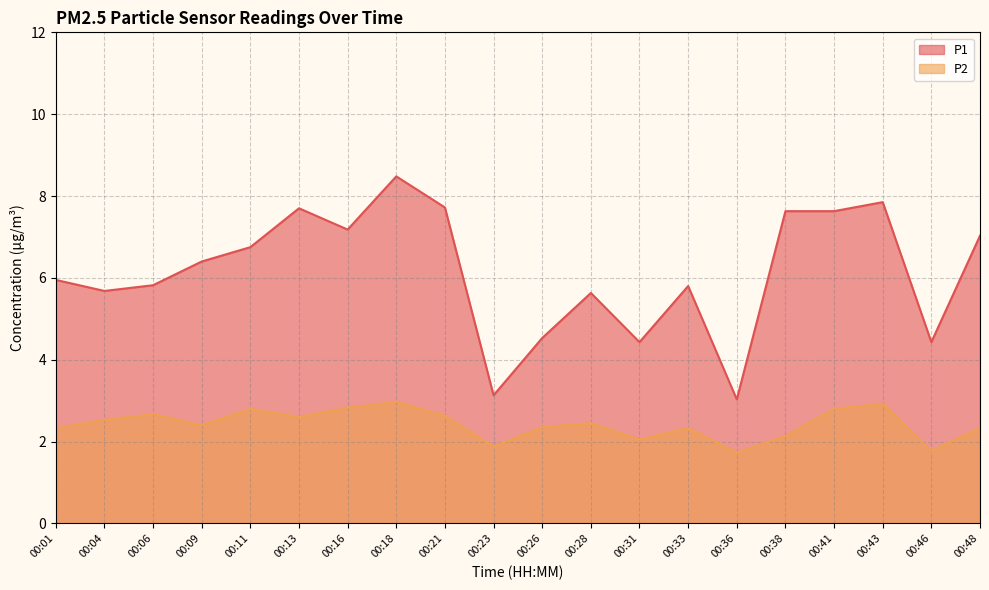

The P2 series shows 1.3 at 00:33. True or false?

False